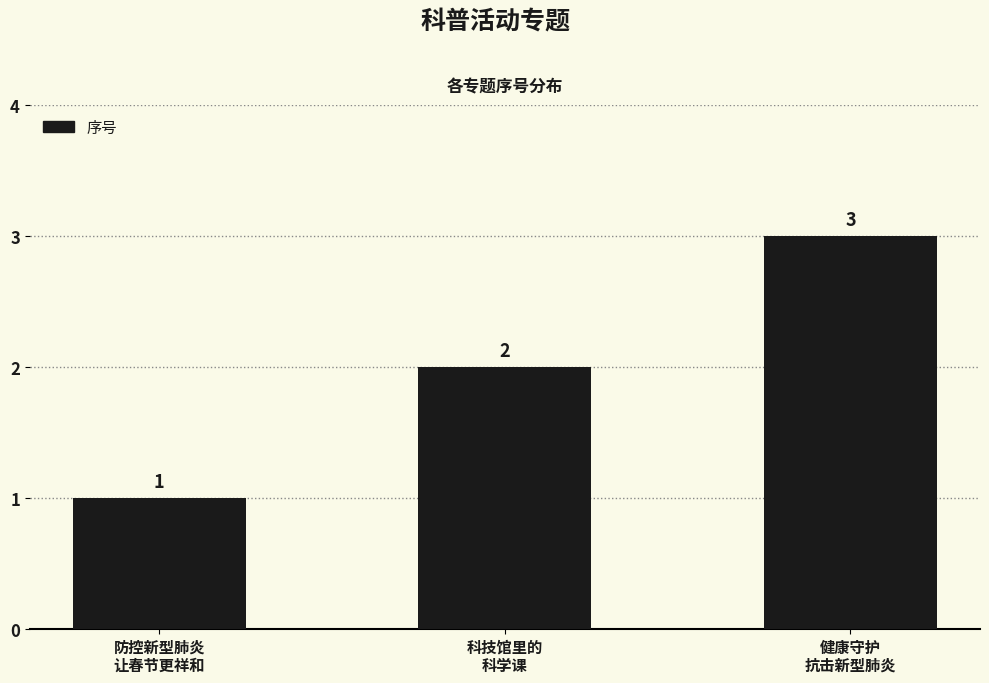

Reading left to right, what are all the values shown in this chart?

防控新型肺炎
让春节更祥和=1	科技馆里的
科学课=2	健康守护
抗击新型肺炎=3